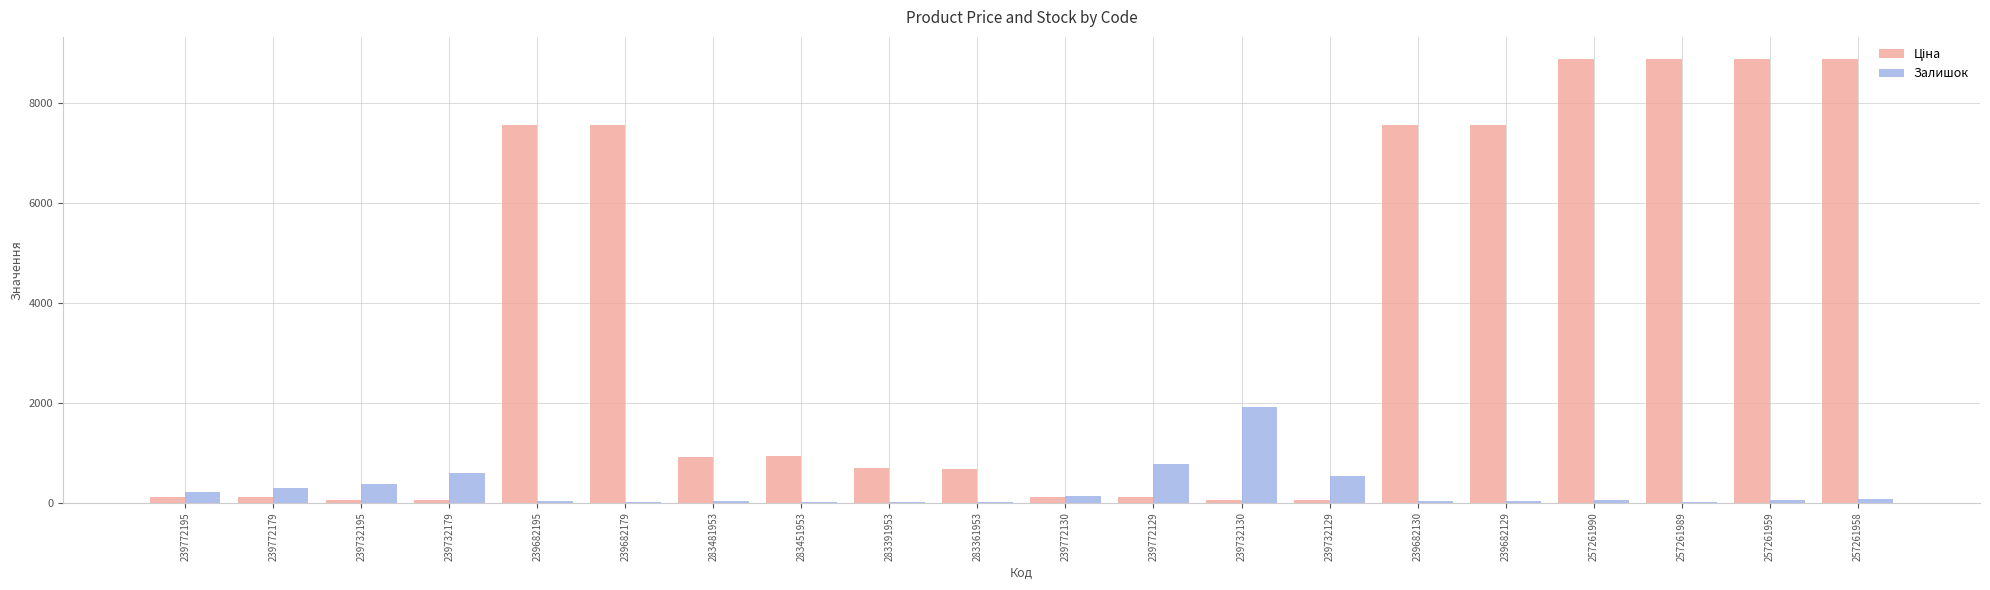

What is the highest value of the Залишок series?

1914.0